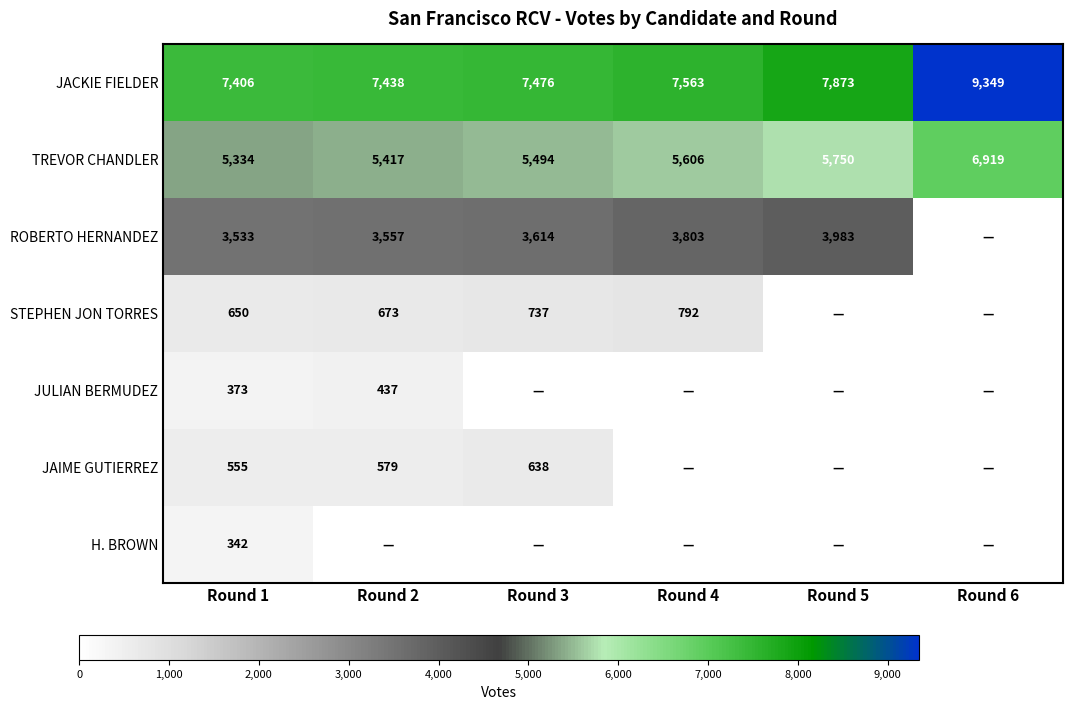

What is the difference between the highest and lowest values at Round 1?

7064